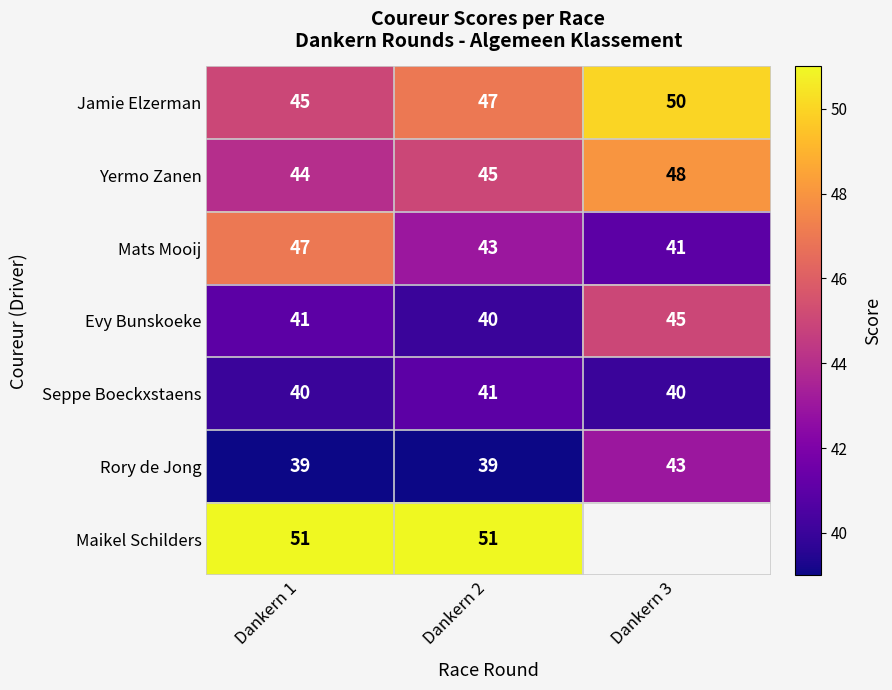

Rank the categories by Jamie Elzerman value from lowest to highest.

Dankern 1, Dankern 2, Dankern 3